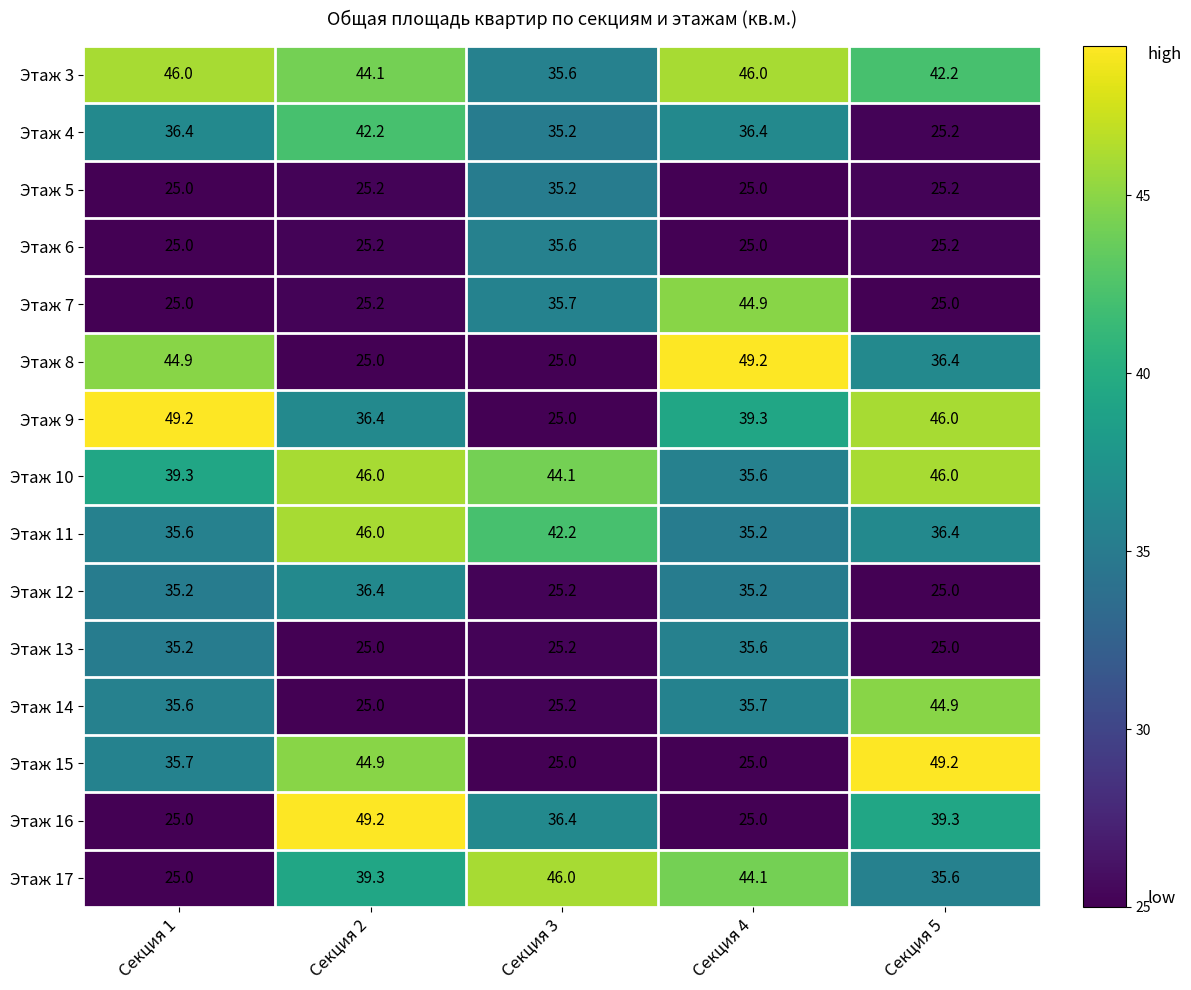

Between Секция 1 and Секция 5, which series saw the biggest shift?

Этаж 16